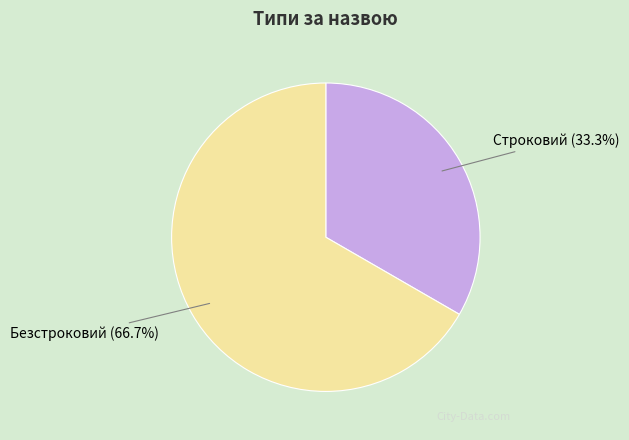

Count the number of slices in the pie.

2